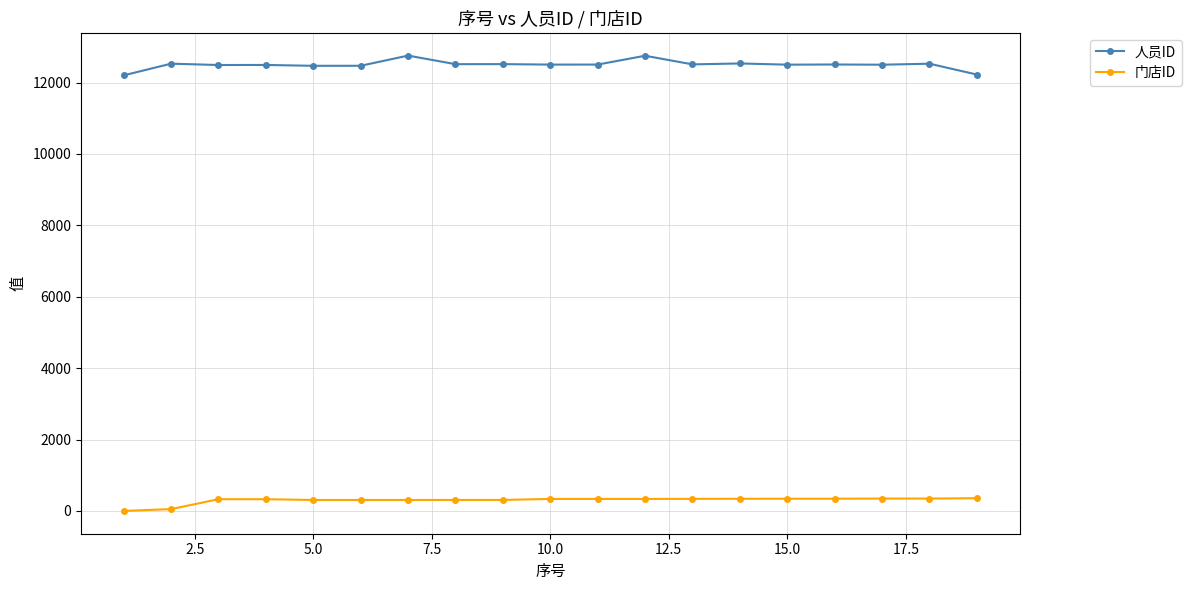

How many data points does each series have?

19